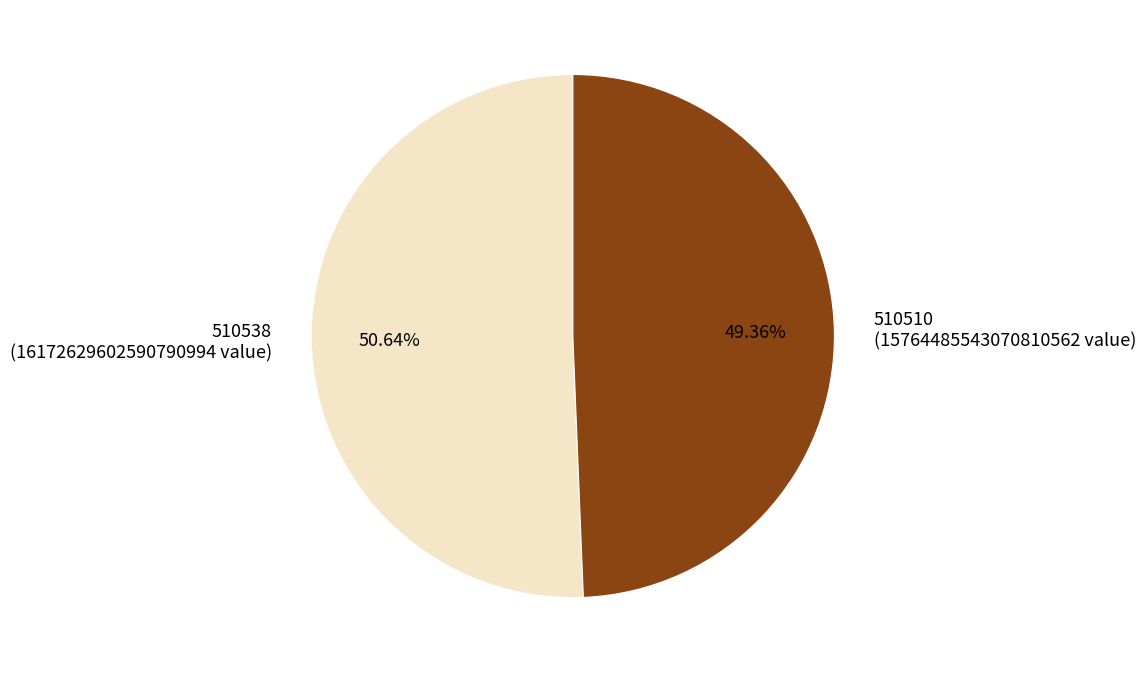

True or false: 510510 accounts for 58% of the total.

False